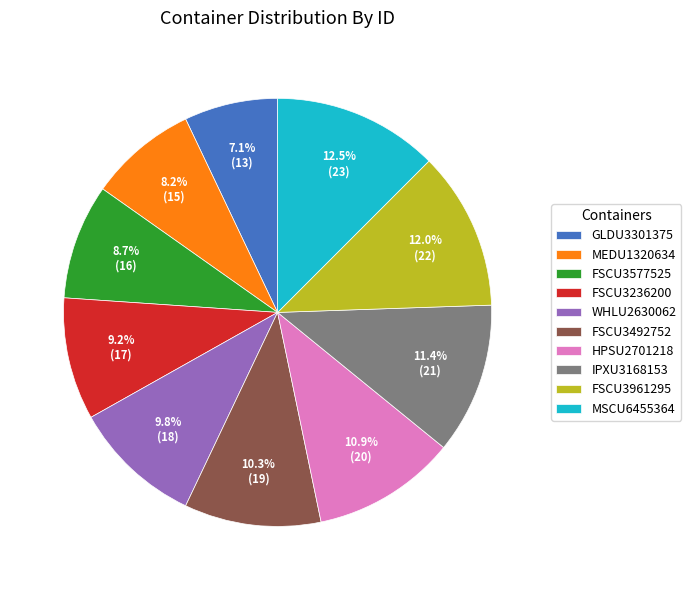

To the nearest percent, what is the difference between the FSCU3236200 and FSCU3492752 slice percentages?

1%